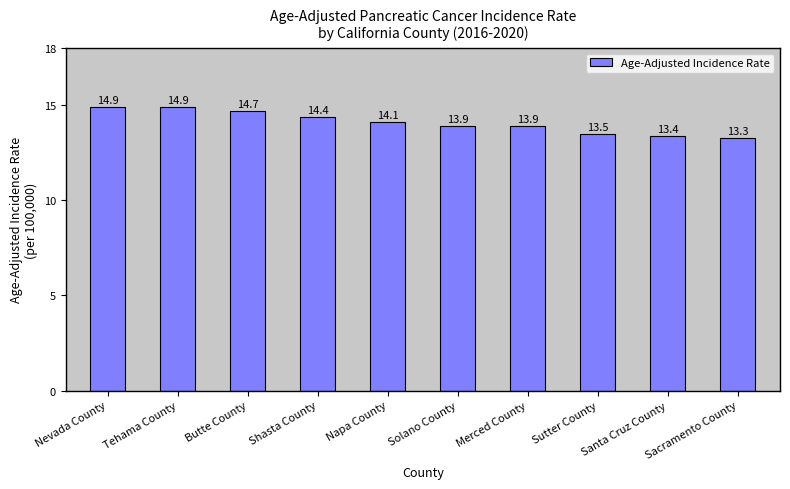

What is the change in value from Tehama County to Sutter County?

-1.4